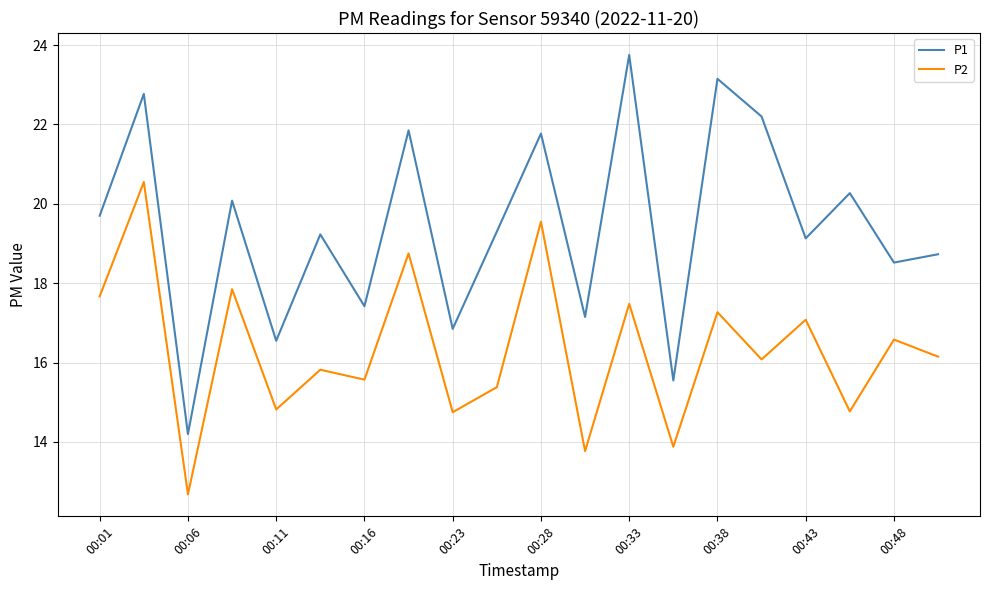

True or false: P1 and P2 intersect in this chart.

False